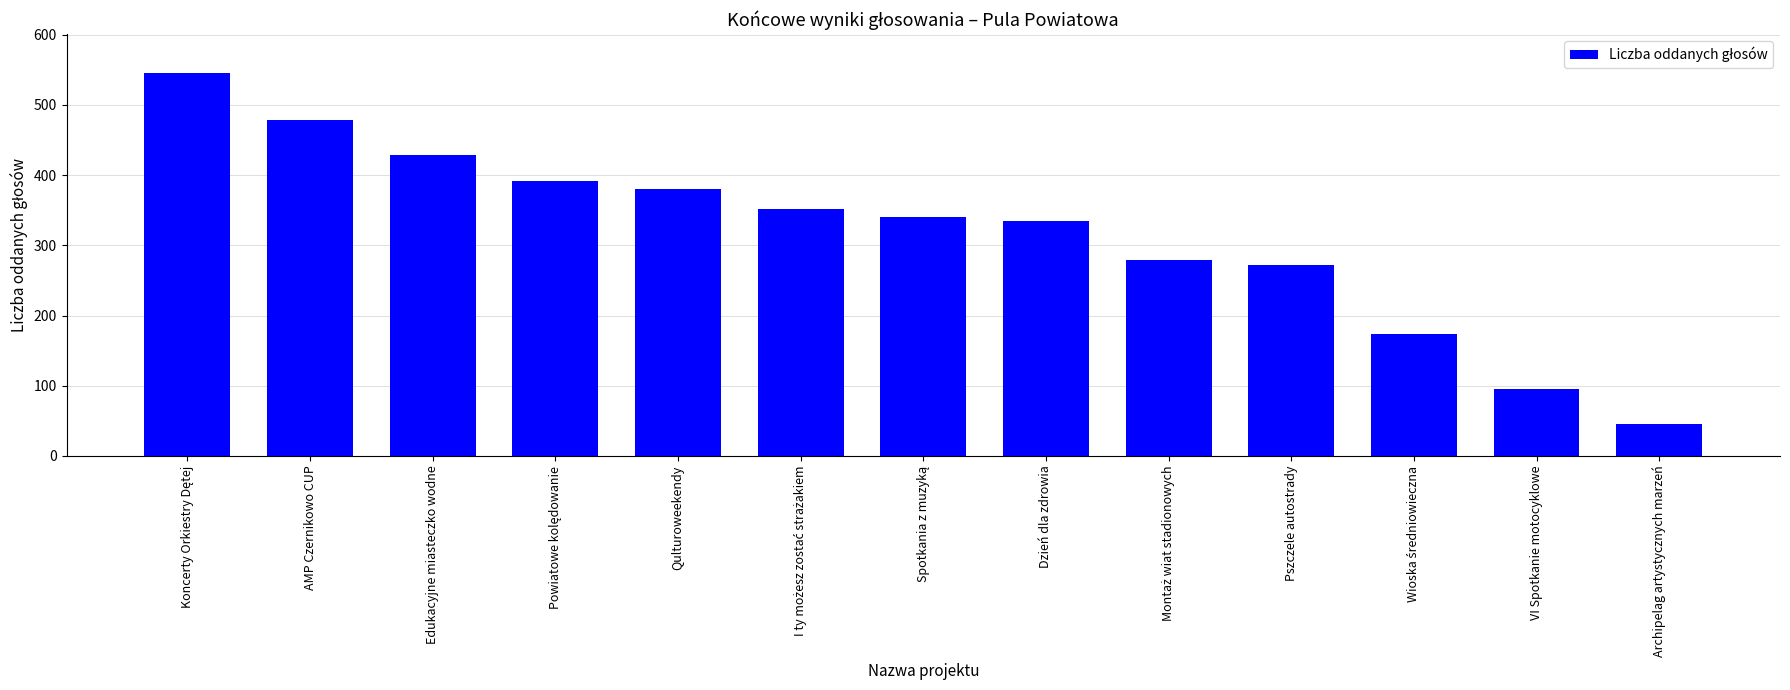

Reading right to left, transcribe all the data shown in this chart.

45	95	173	272	279	335	340	352	380	392	428	478	546